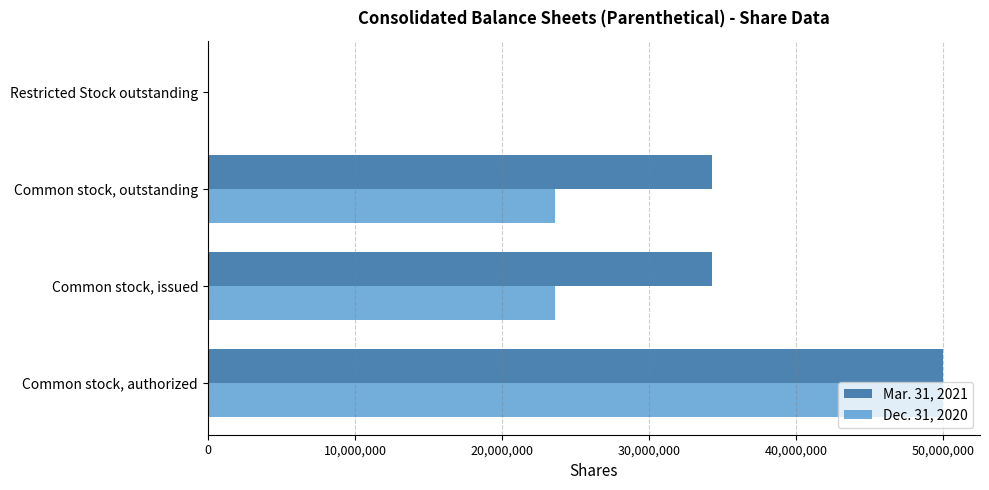

Which series has the largest total across all categories?

Mar. 31, 2021